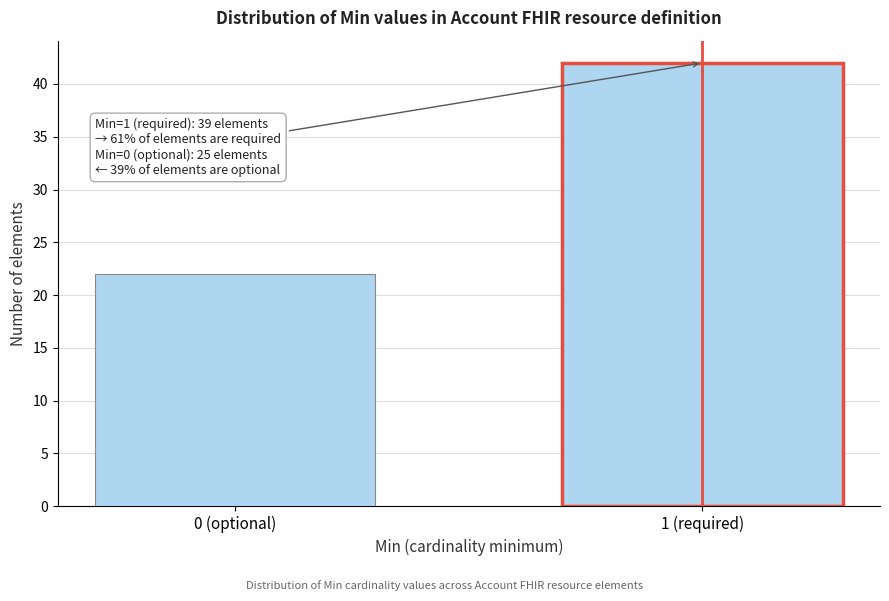

Reading left to right, transcribe all the data shown in this chart.

0 (optional)=22	1 (required)=42